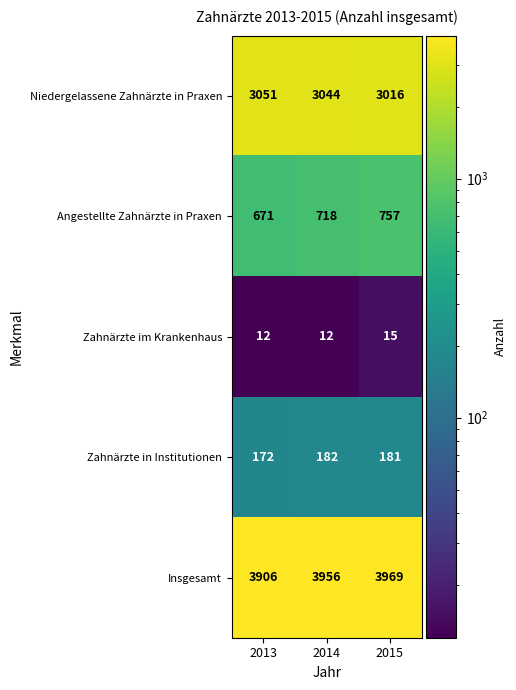

Reading left to right, what are all the values shown in this chart?

Niedergelassene Zahnärzte in Praxen: 3051	3044	3016
Angestellte Zahnärzte in Praxen: 671	718	757
Zahnärzte im Krankenhaus: 12	12	15
Zahnärzte in Institutionen: 172	182	181
Insgesamt: 3906	3956	3969